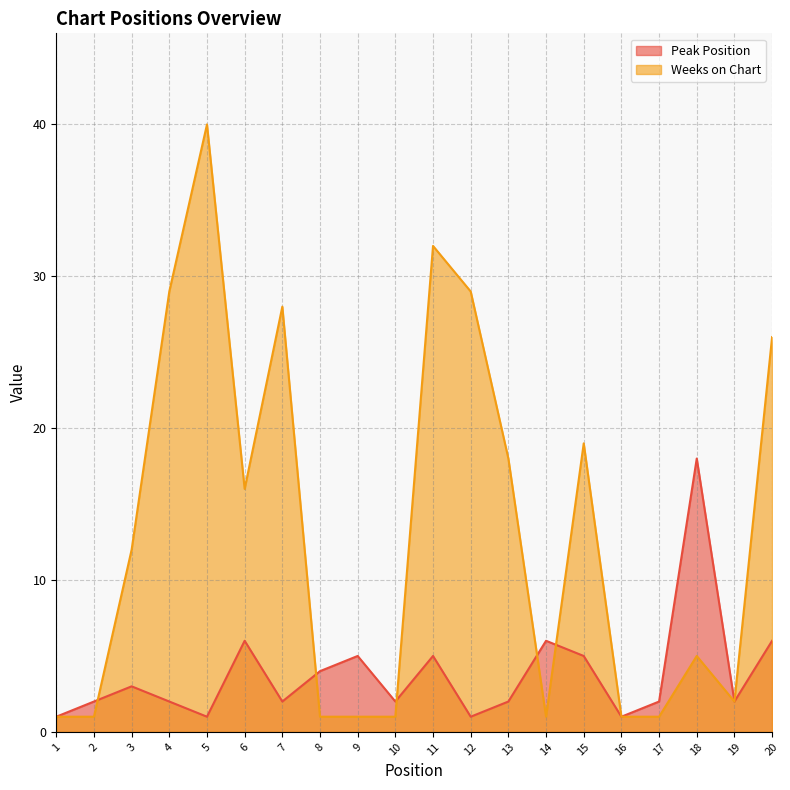

In Peak Position, how many points are higher than both neighbors (excluding endpoints)?

6